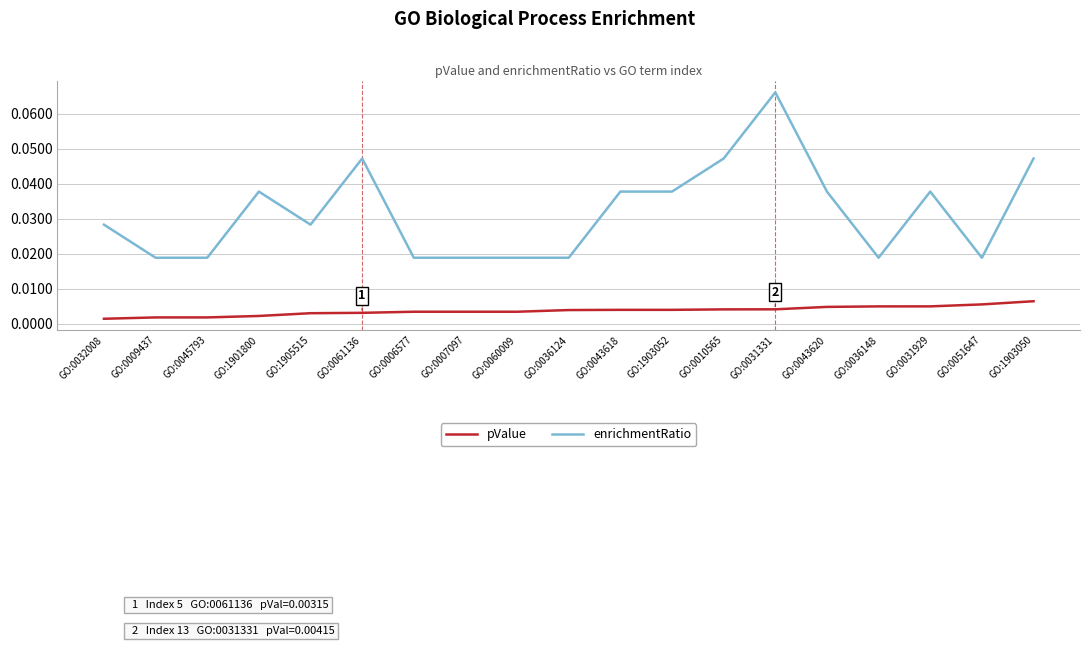

Count the number of data series in this chart.

2